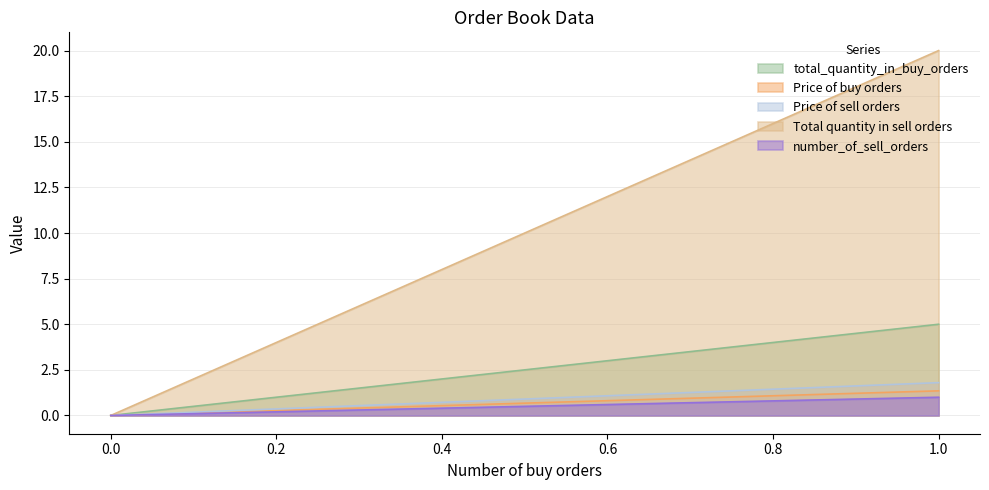

Which series has the largest total across all categories?

Total quantity in sell orders